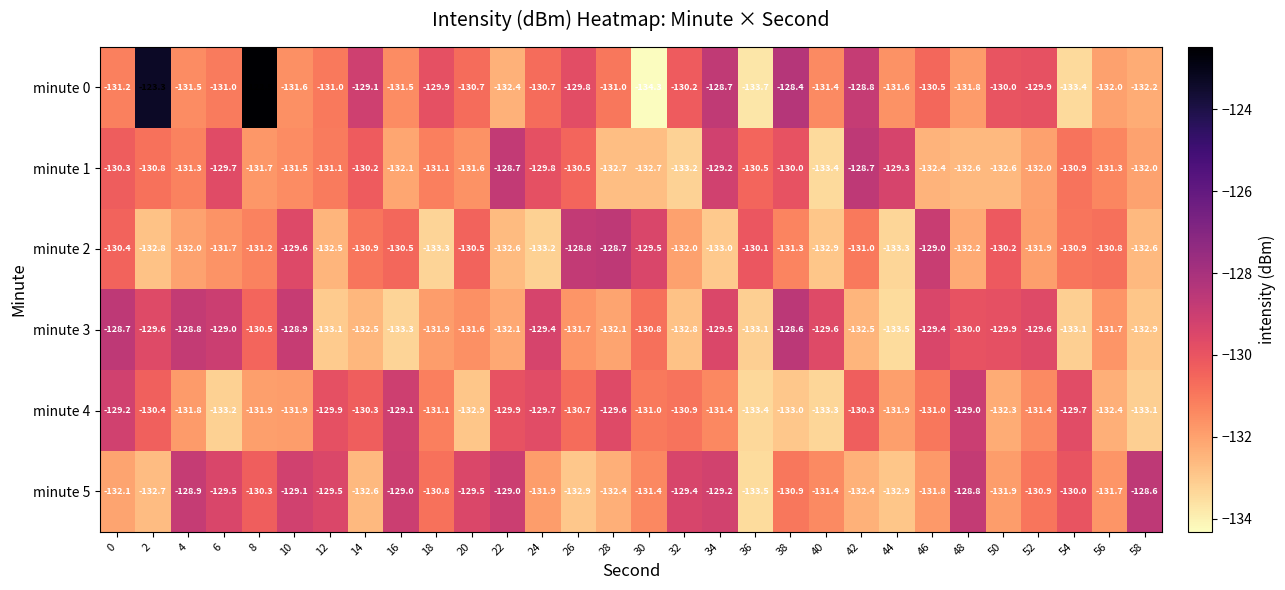

What is the minimum value for minute 4?

-133.4